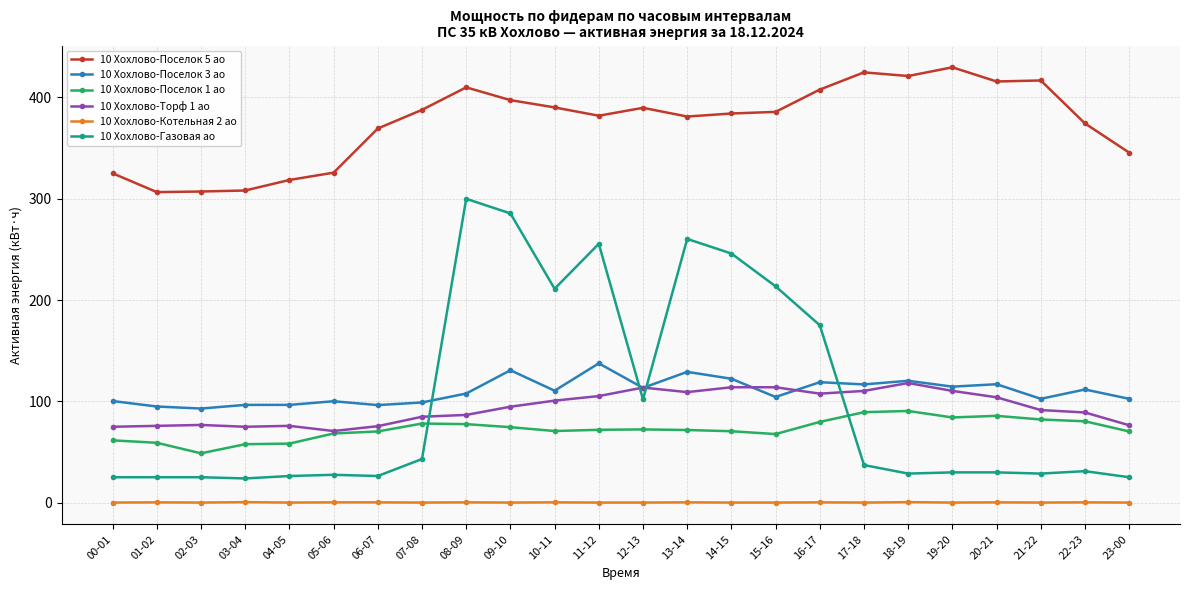

Where is the first local minimum for 10 Хохлово-Поселок 1 ао?

02-03